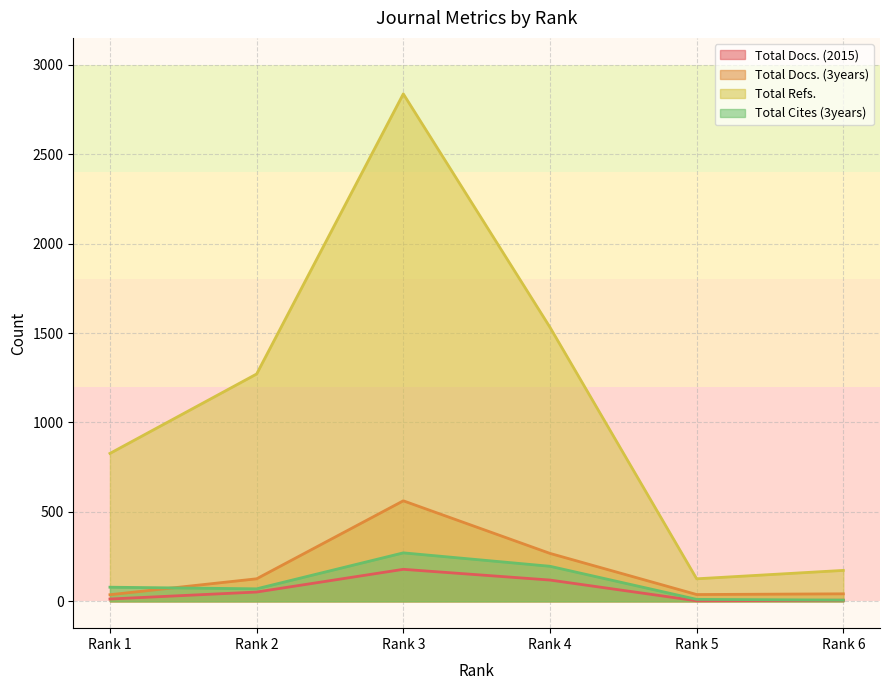

What is the maximum value for Total Docs. (3years)?

562